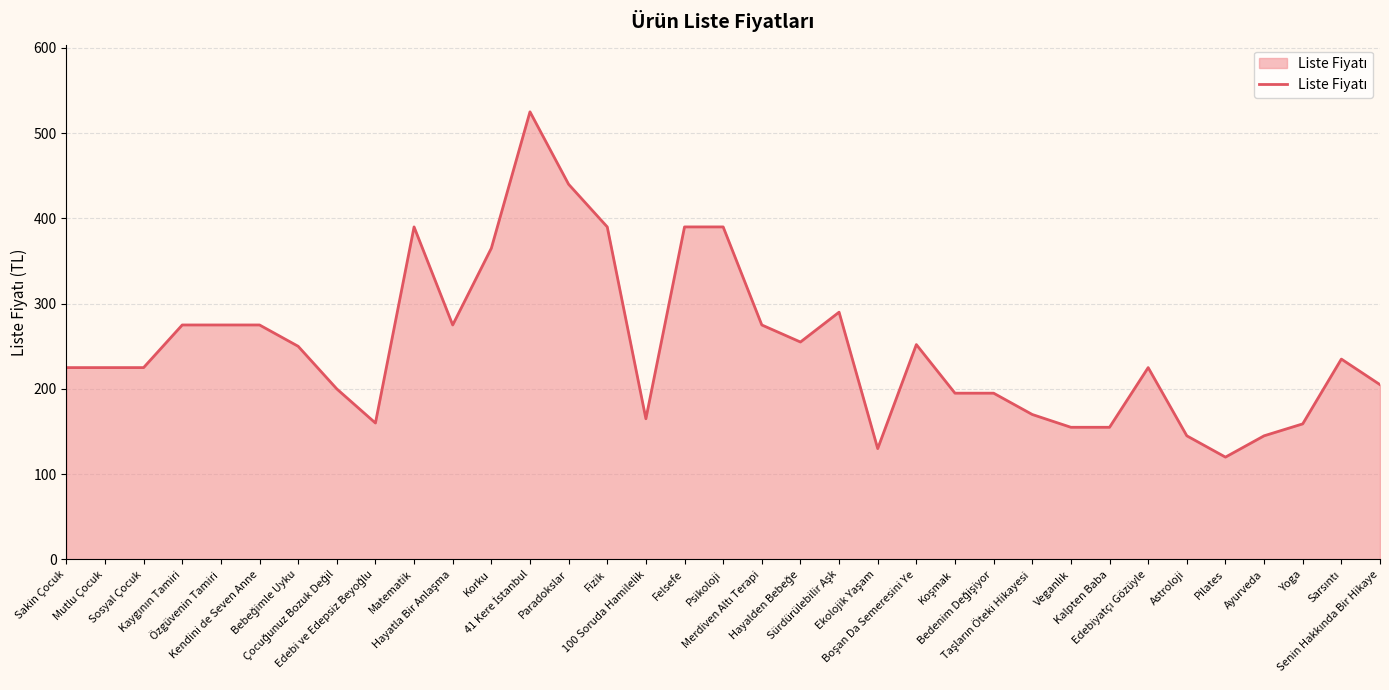

Count the number of data series in this chart.

1